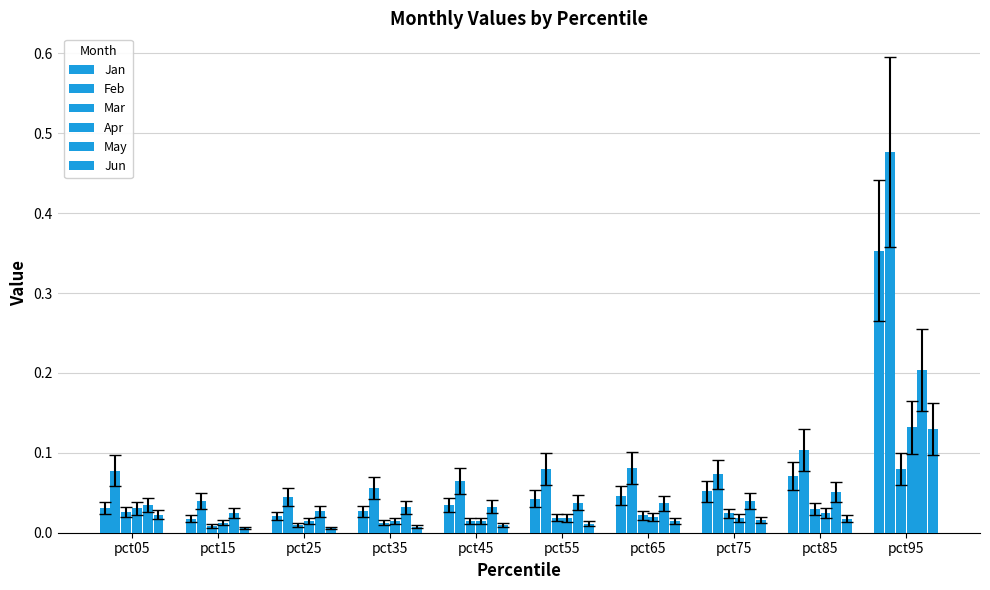

How many groups of bars are there?

10